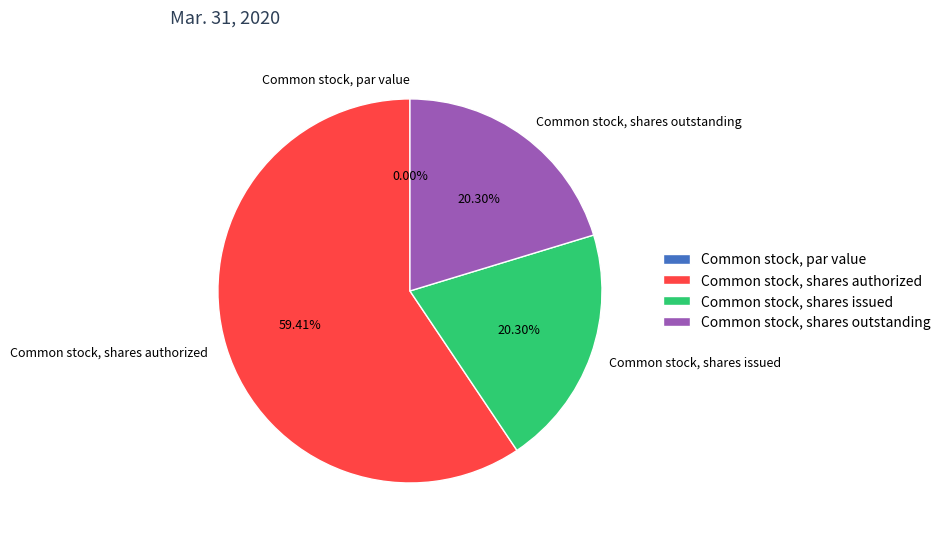

The Common stock, shares issued slice represents 26% of the pie. True or false?

False